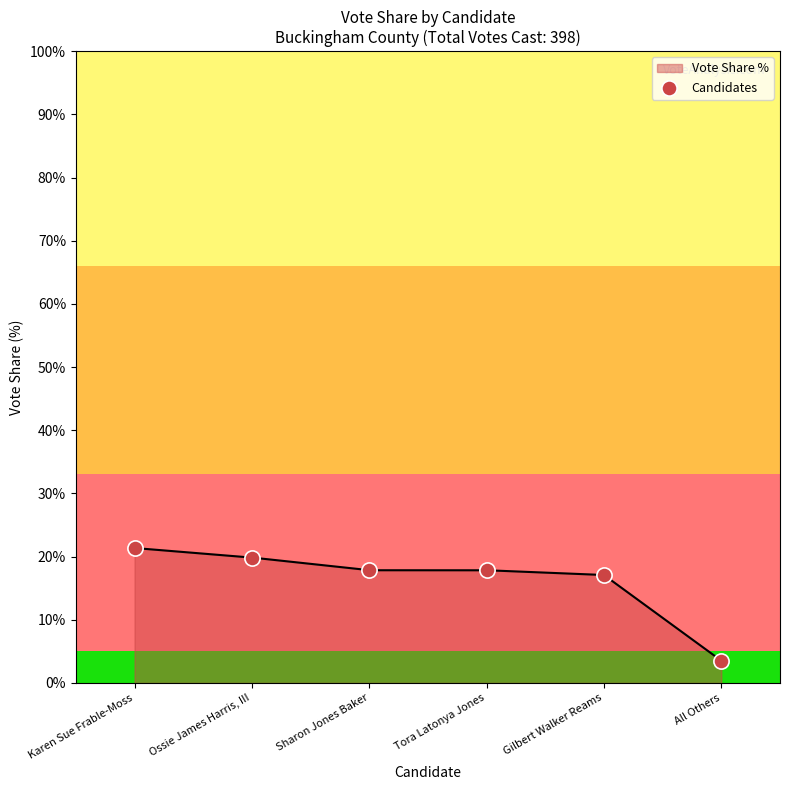

What is the ratio of the value at Gilbert Walker Reams to the value at Karen Sue Frable-Moss?

0.8